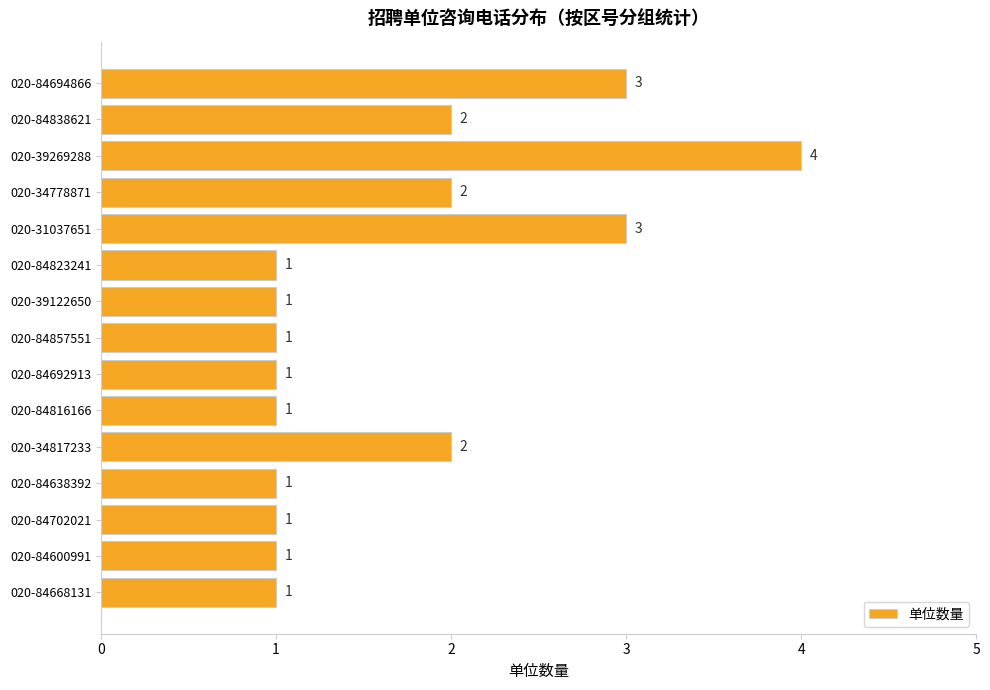

Count the values in the range 1 to 2.

12